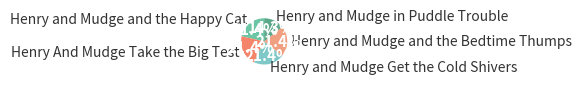

The Henry And Mudge Take the Big Test slice represents 13% of the pie. True or false?

False